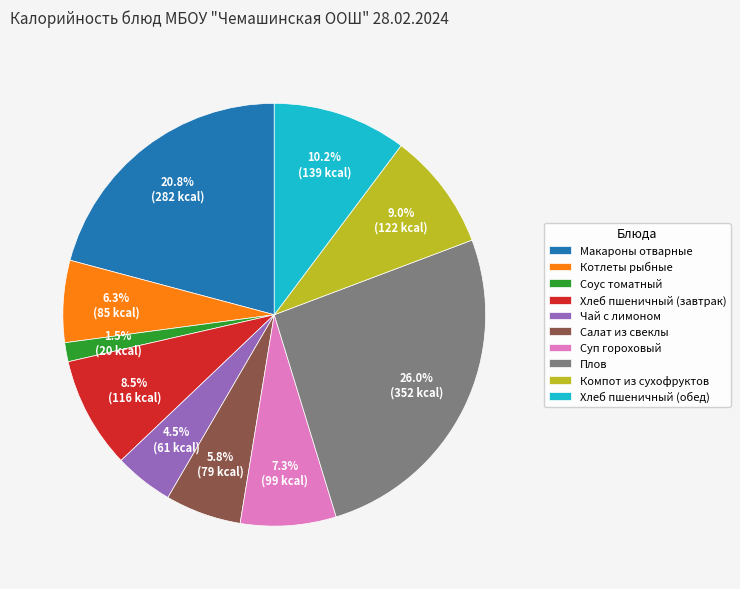

To the nearest percent, what is the difference between the Соус томатный and Салат из свеклы slice percentages?

4%